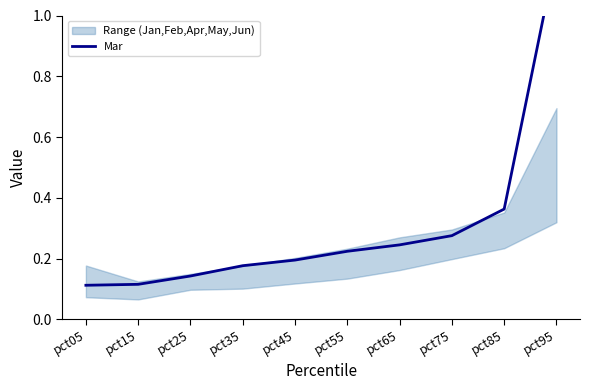

What is the sum of the values at pct25 and pct05?

0.3